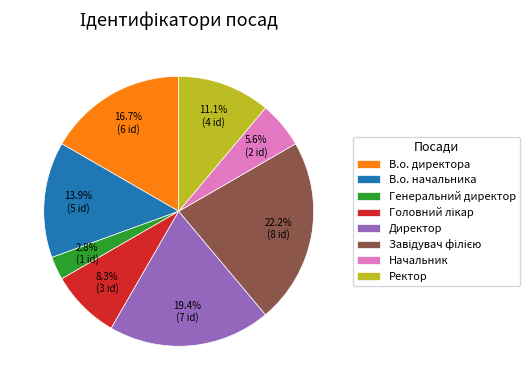

Approximately how many times larger is the value at Ректор compared to В.о. директора?

0.7